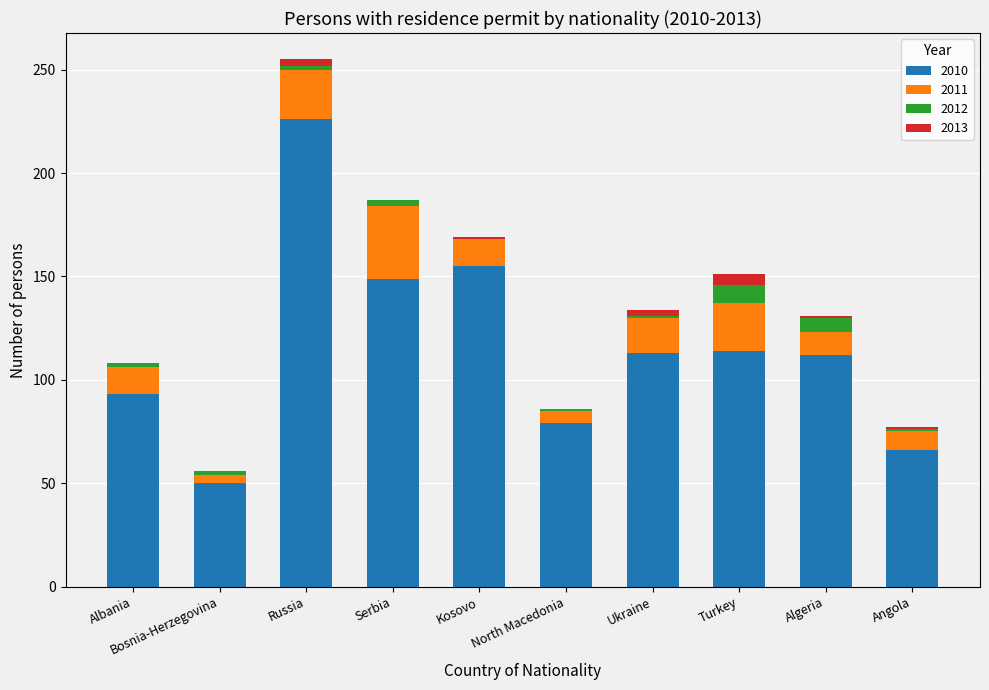

Is it true that 2010 equals 69 at Russia?

False